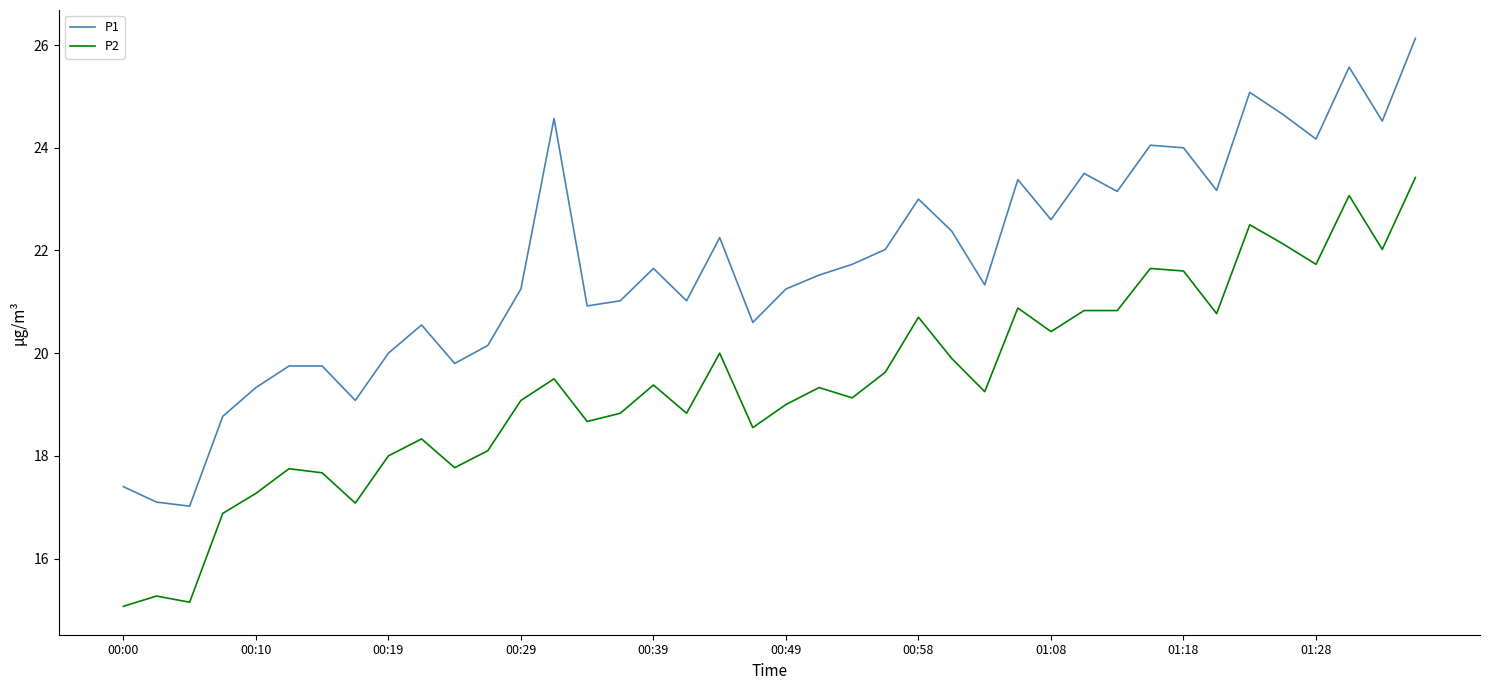

What is the difference between the maximum and minimum values in the P1 series?

9.1